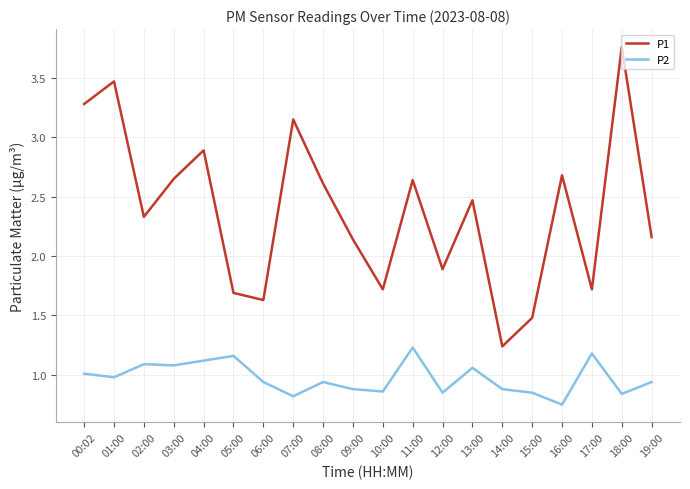

Does the chart have visible grid lines?

Yes